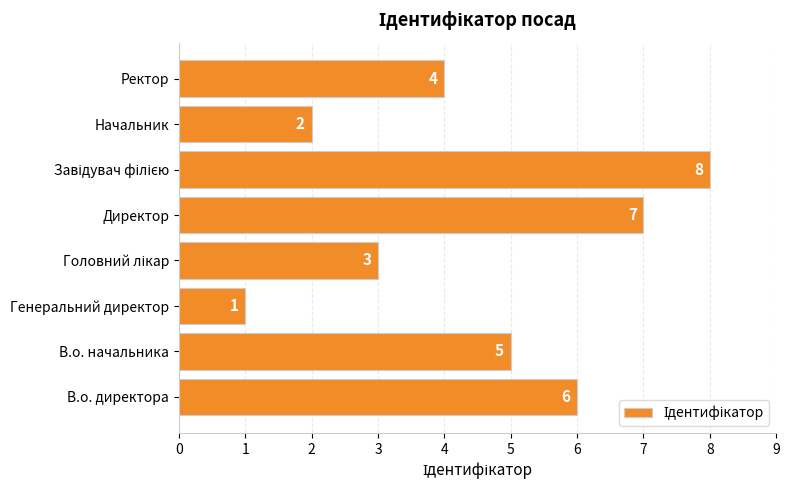

What is the change in value from В.о. начальника to Директор?

+2